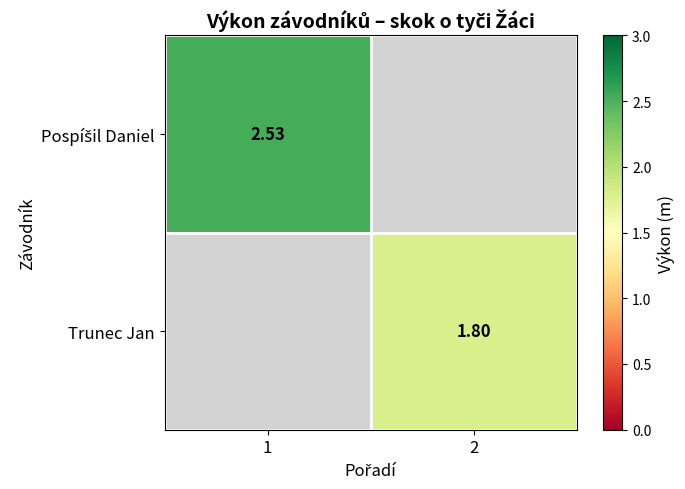

Count the Pospíšil Daniel values in the range 0 to 2.

1